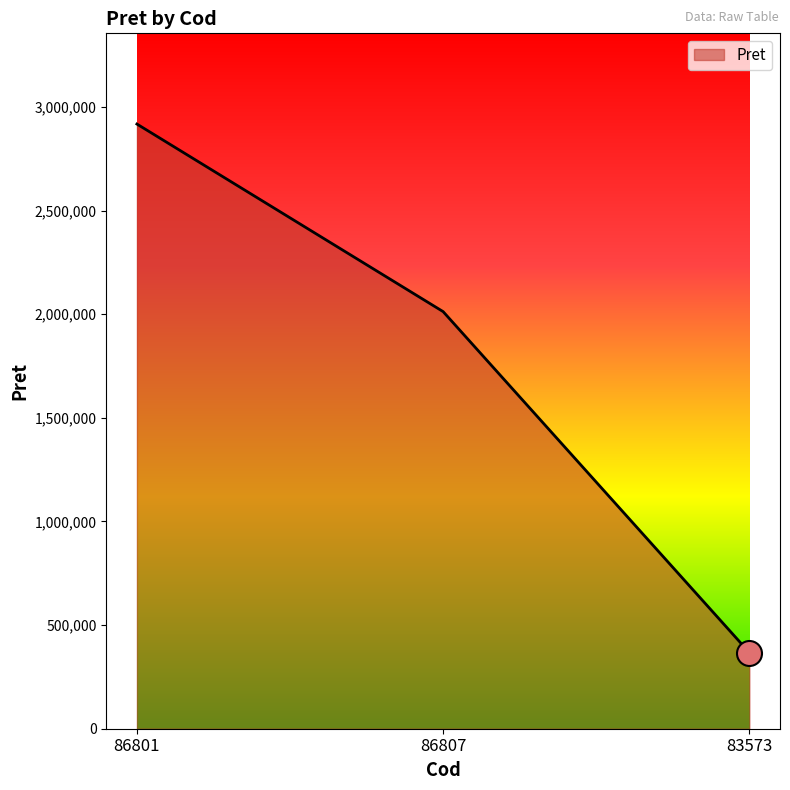

What is the maximum value shown in the chart?

2917701.0